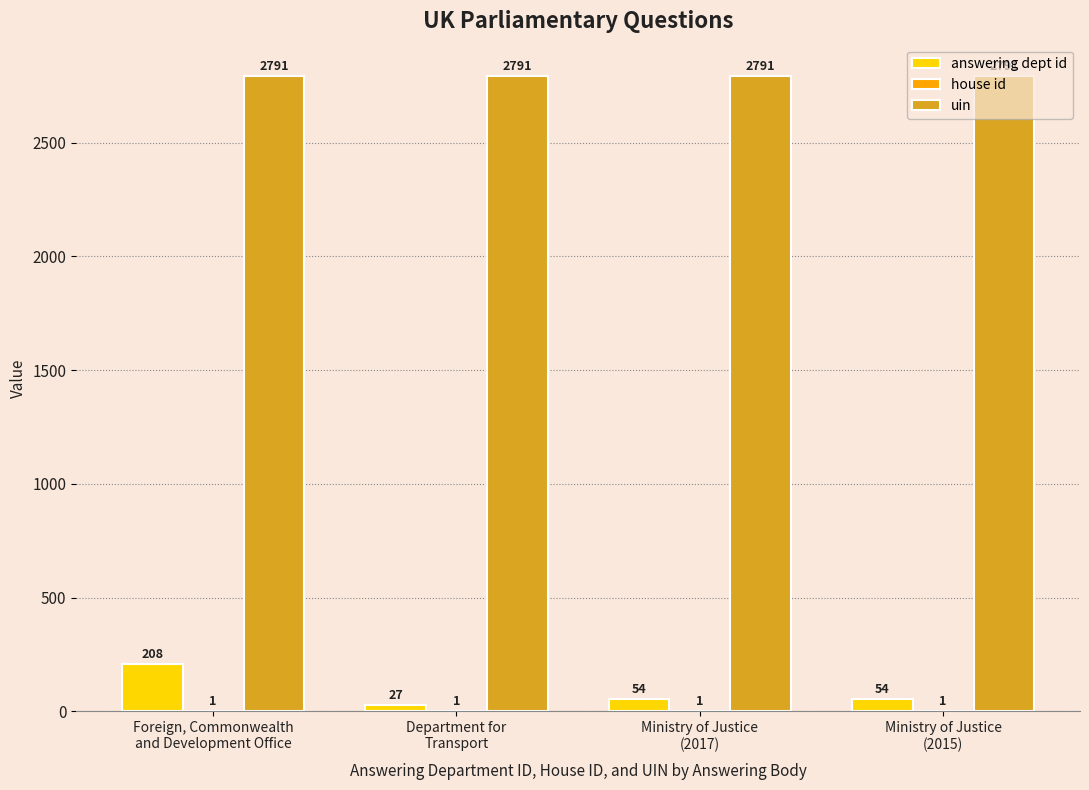

What is the highest value of the uin series?

2791